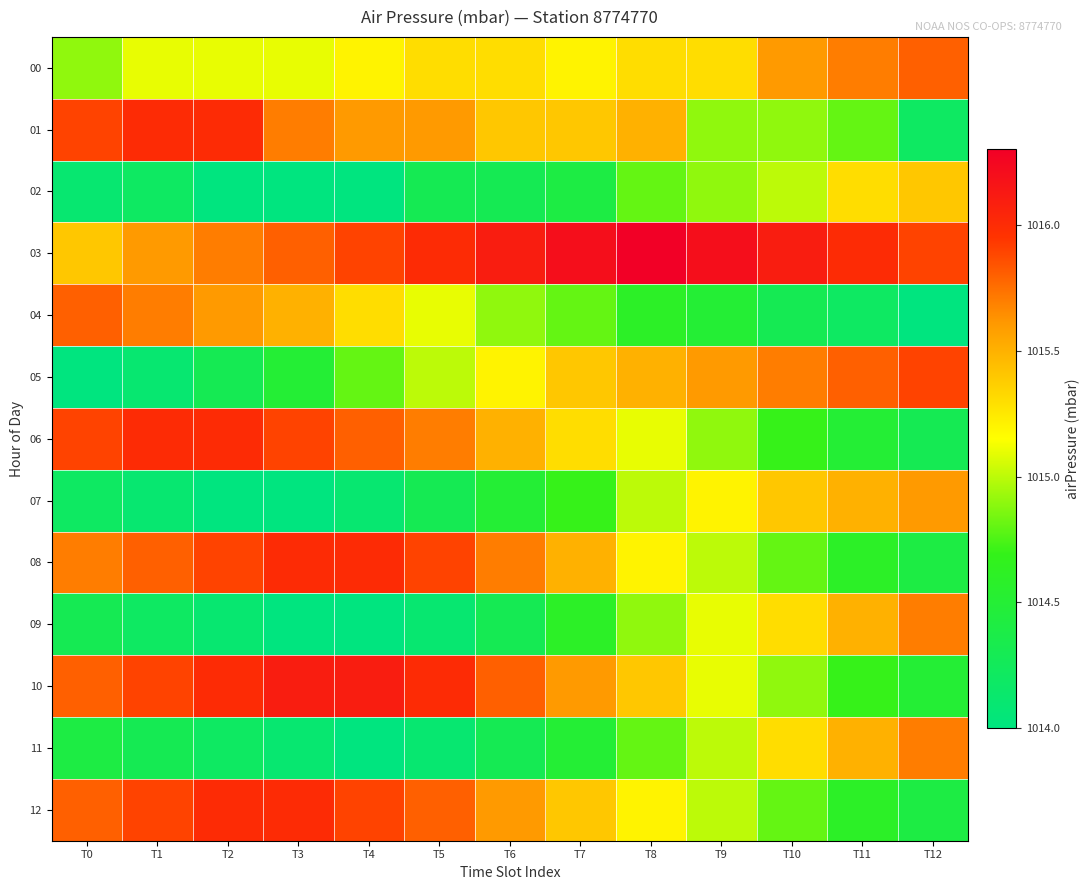

What is the minimum value shown in the chart?

1014.0